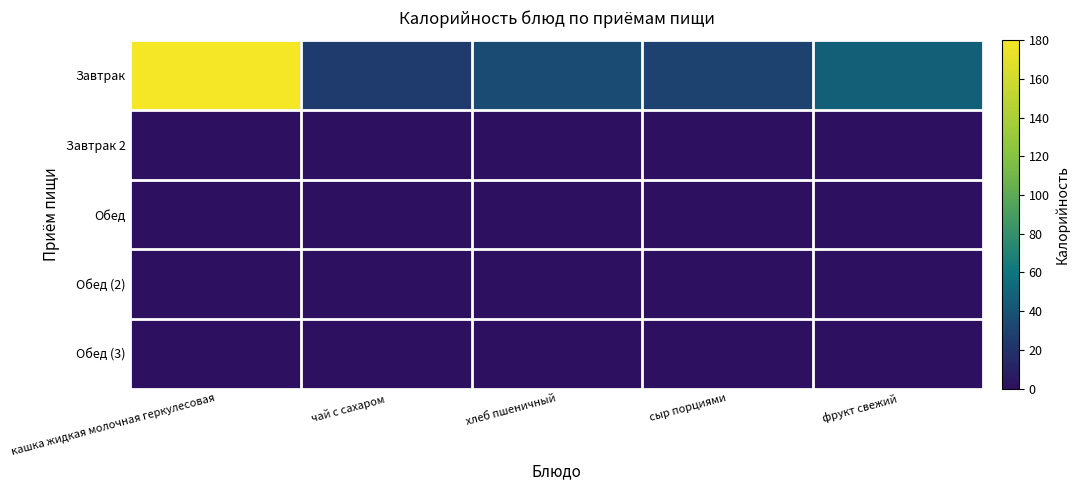

Which series has the largest total across all categories?

Завтрак